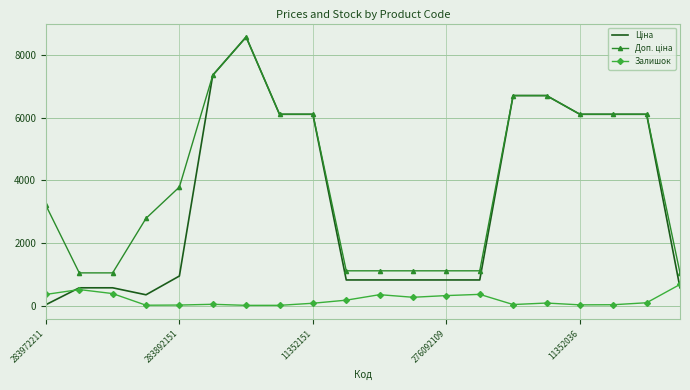

The Залишок series shows 360.0 at 283972211. True or false?

True